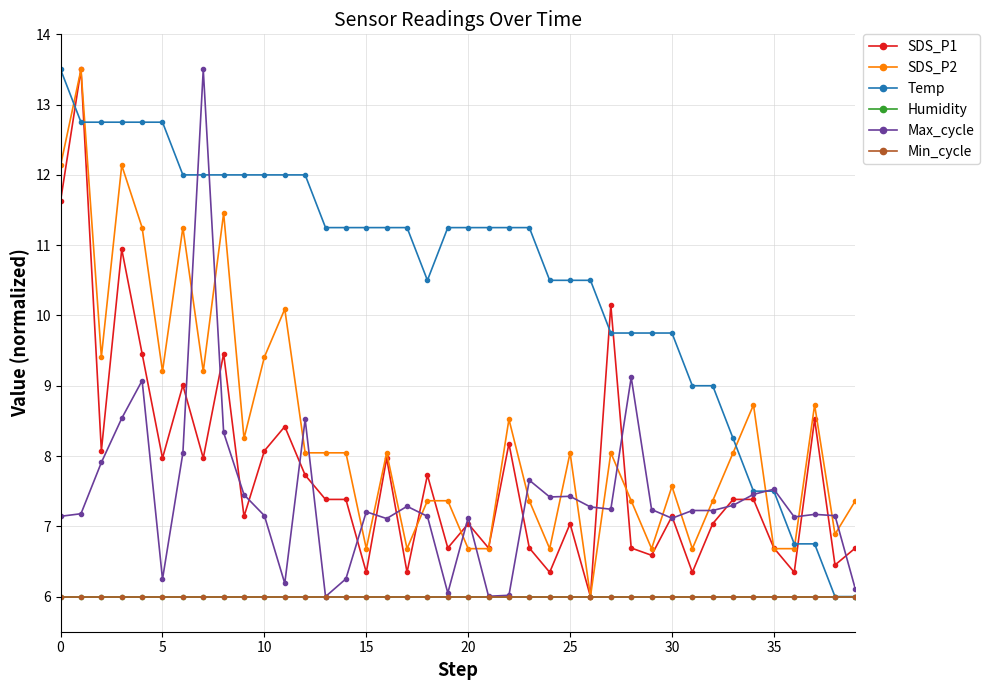

Does the chart have visible grid lines?

Yes